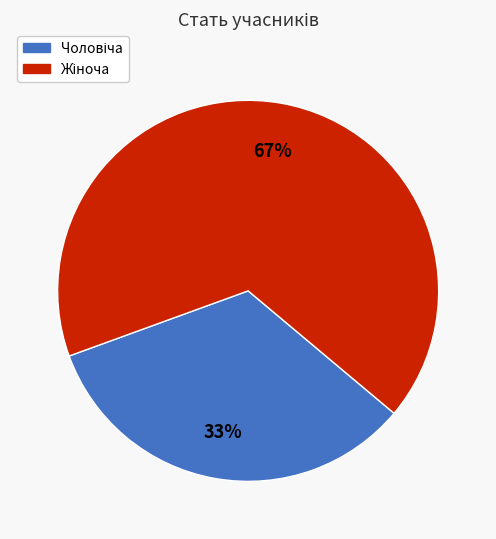

Does any single category account for the majority?

Yes